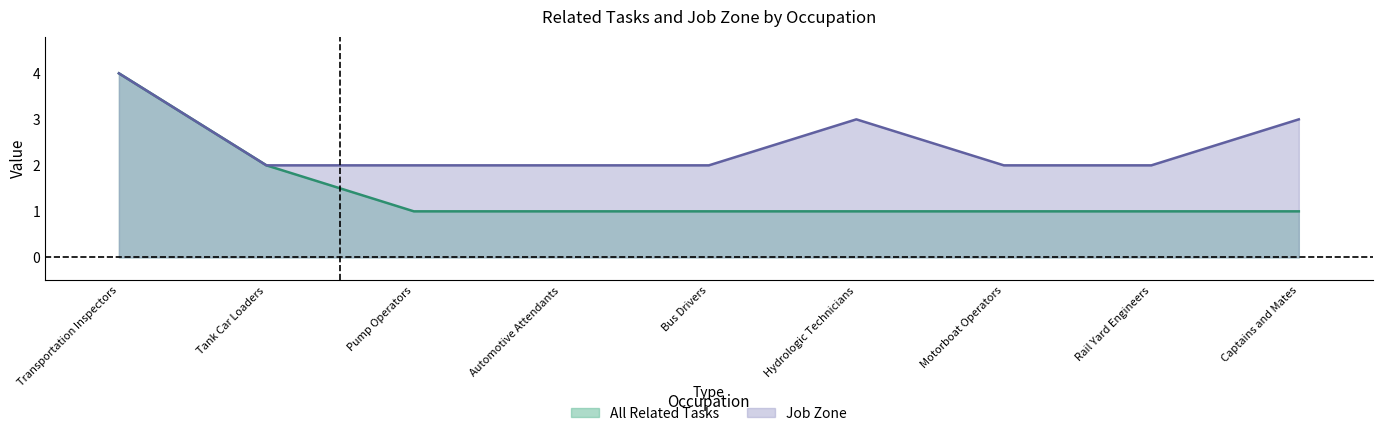

What is the value of the All Related Tasks point at the 8th from the left?

1